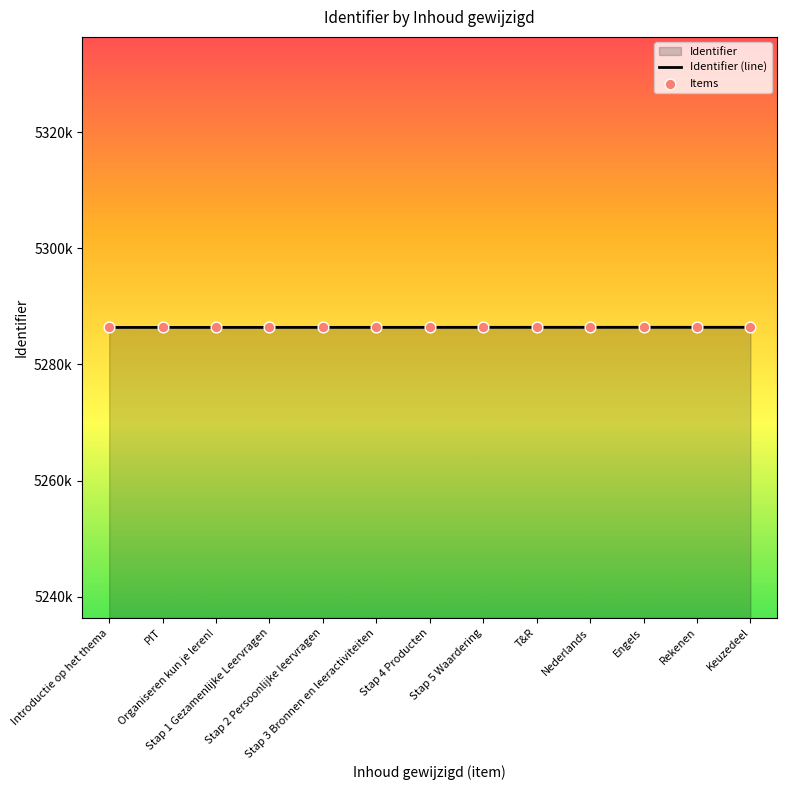

Which has a higher value, Nederlands or Stap 2 Persoonlijke leervragen?

Nederlands